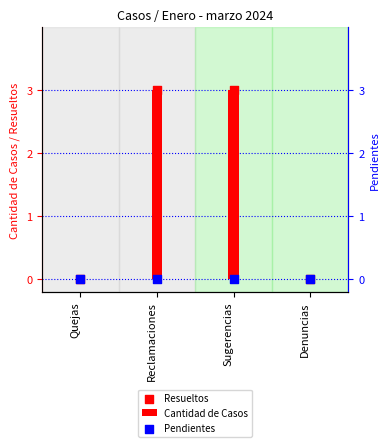

What is the total value across all series at Reclamaciones?

6